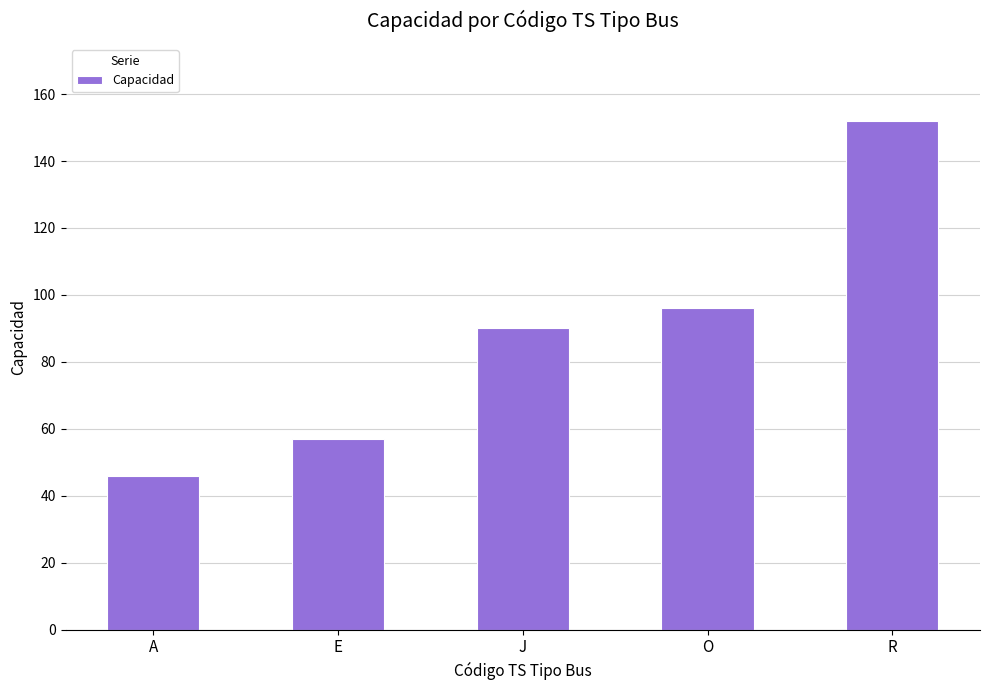

The chart shows a value of 216 at R. True or false?

False